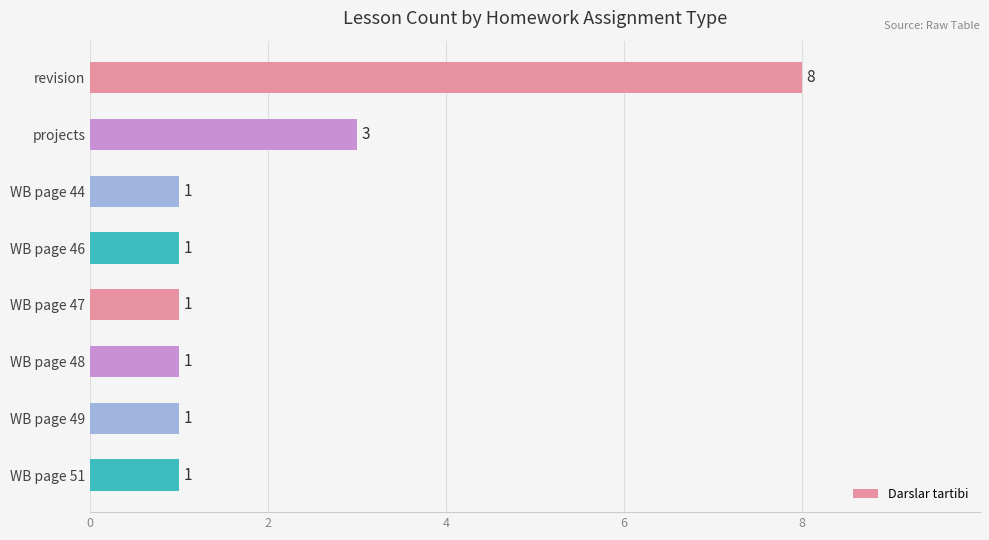

How many values are between 1 and 3?

7